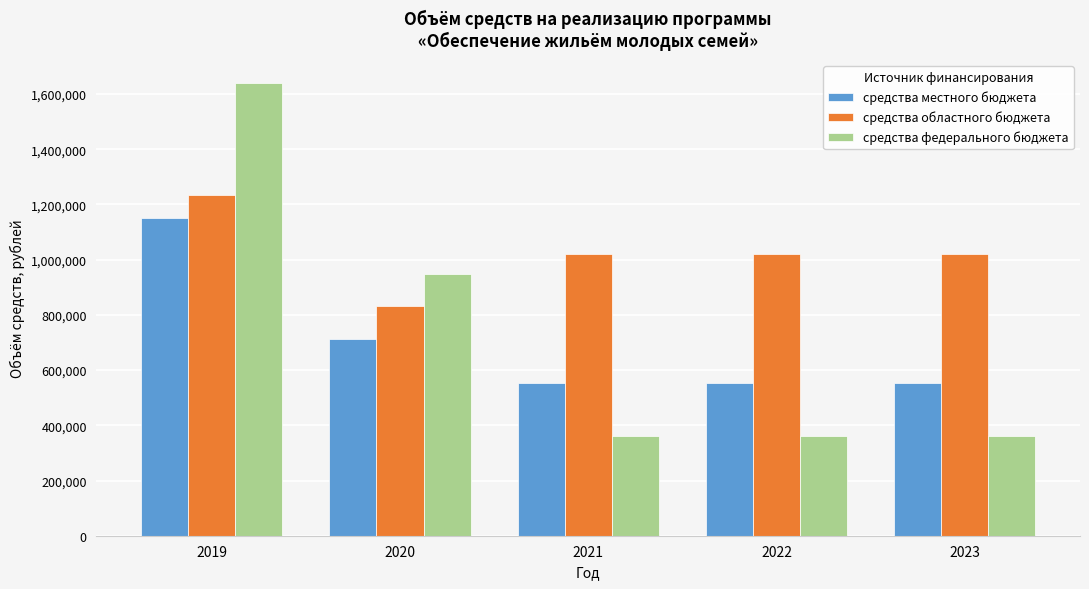

Reading left to right, what are all the values shown in this chart?

средства местного бюджета: 1149574.0	711640.8	552852.0	552852.0	552852.0
средства областного бюджета: 1233786.8	832891.8	1021209.0	1021209.0	1021209.0
средства федерального бюджета: 1640147.2	946210.2	360921.0	360921.0	360921.0